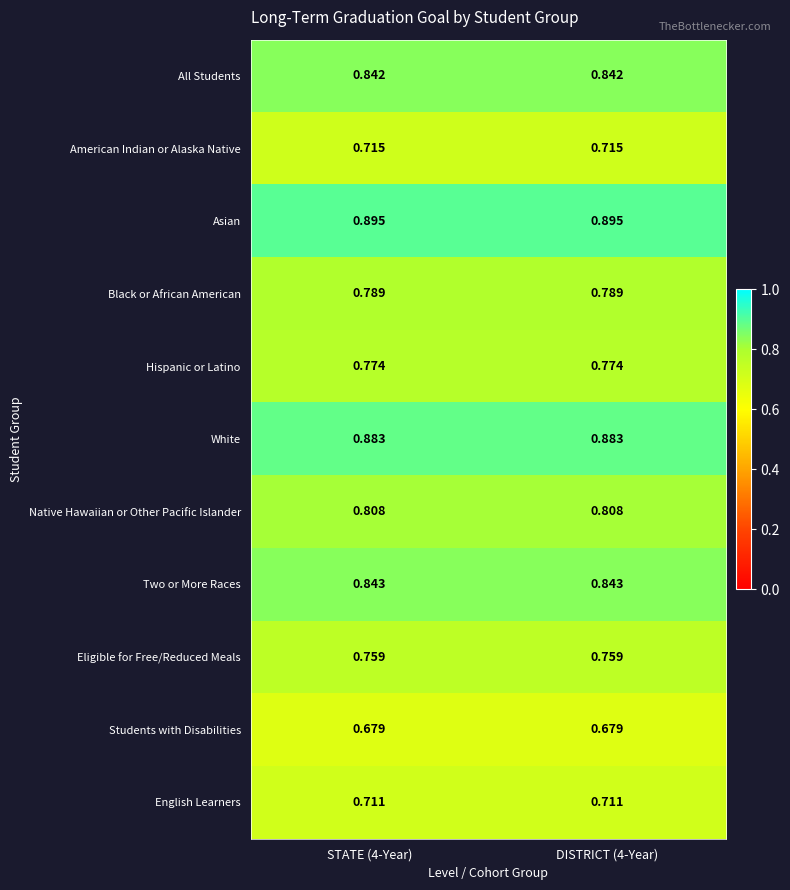

Rank the series by their maximum value, from highest to lowest.

Asian, White, Two or More Races, All Students, Native Hawaiian or Other Pacific Islander, Black or African American, Hispanic or Latino, Eligible for Free/Reduced Meals, American Indian or Alaska Native, English Learners, Students with Disabilities